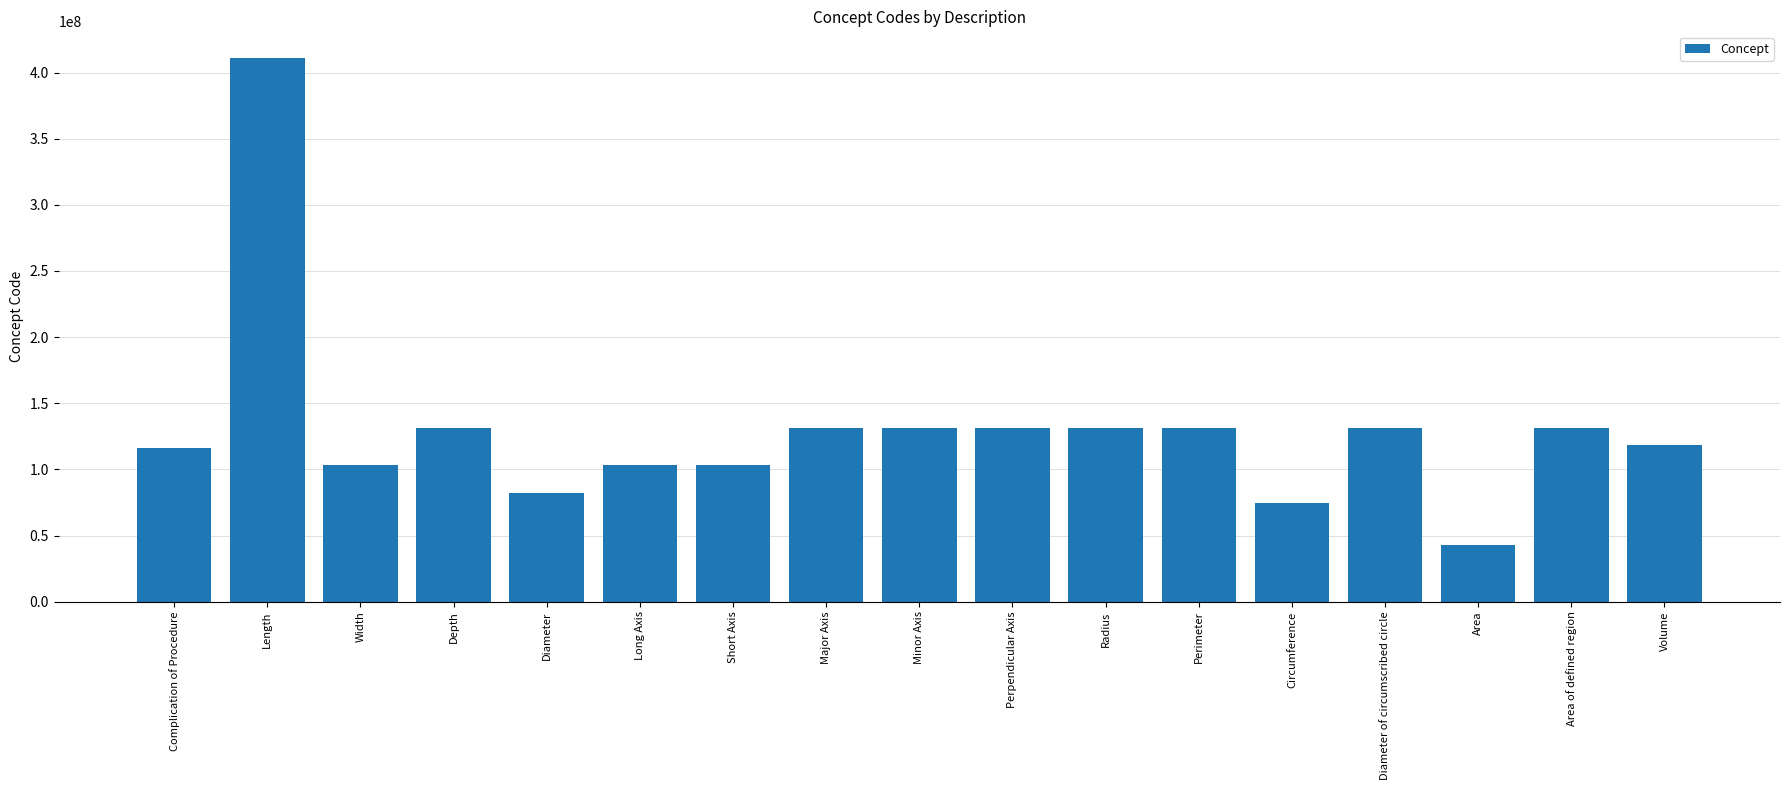

The chart shows a value of 25892523 at Circumference. True or false?

False